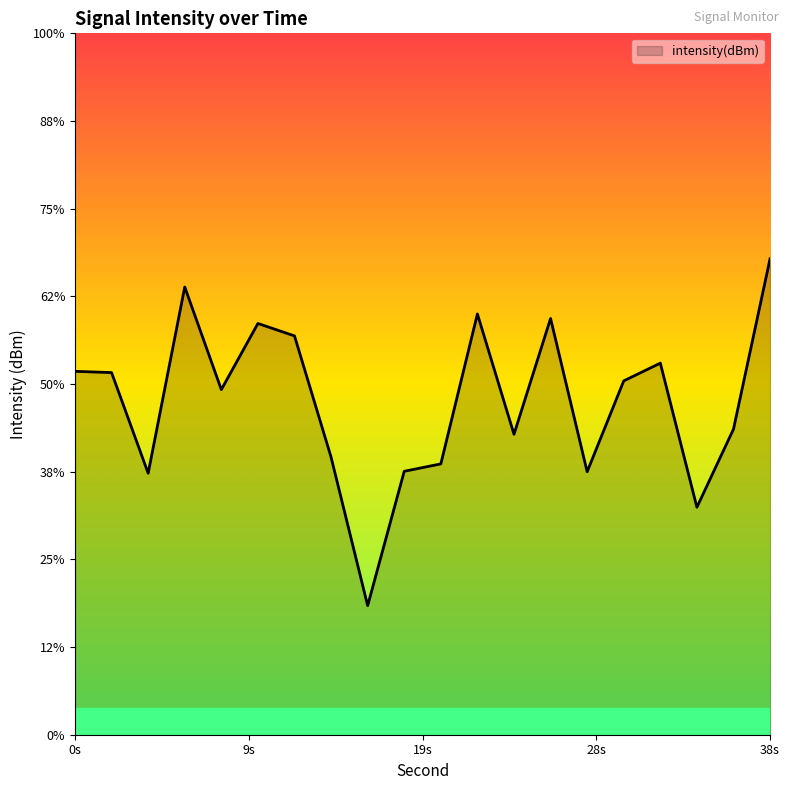

Reading right to left, extract all data points from this chart.

-122.9	-132.6	-137.0	-128.8	-129.8	-135.0	-126.3	-132.9	-126.0	-134.6	-135.0	-142.6	-134.2	-127.3	-126.5	-130.3	-124.5	-135.1	-129.3	-129.3